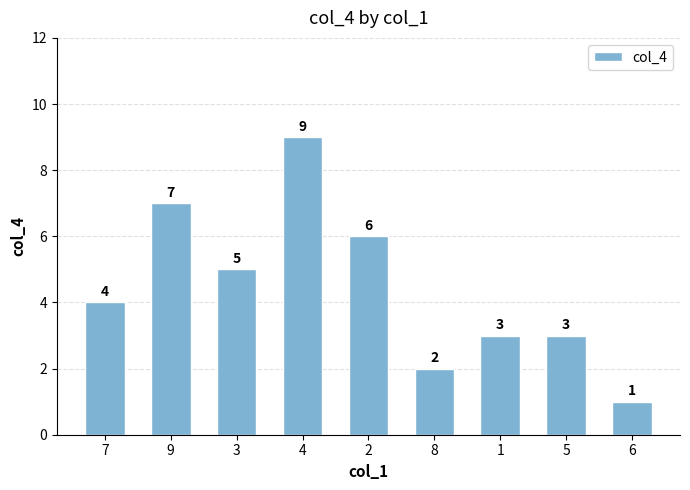

What is the value of the 3rd bar from the left?

5